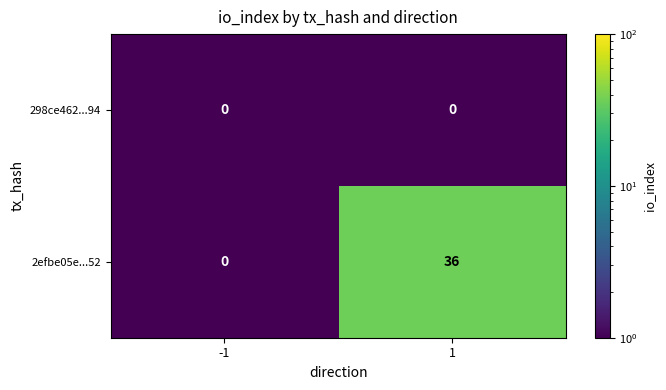

List the series in order of their overall mean, highest first.

2efbe05e...52, 298ce462...94